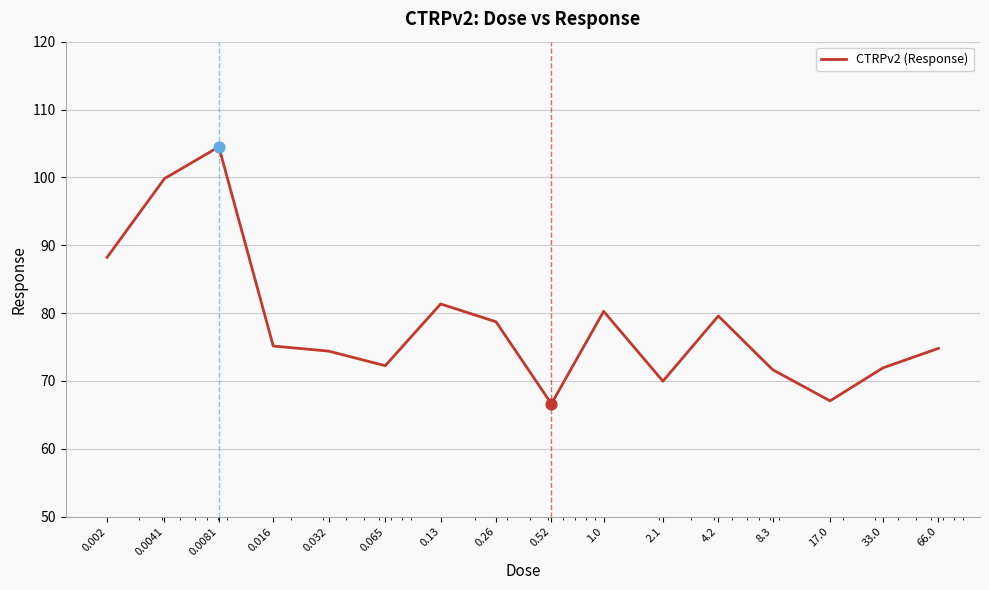

What is the difference between the maximum and minimum values?

37.9